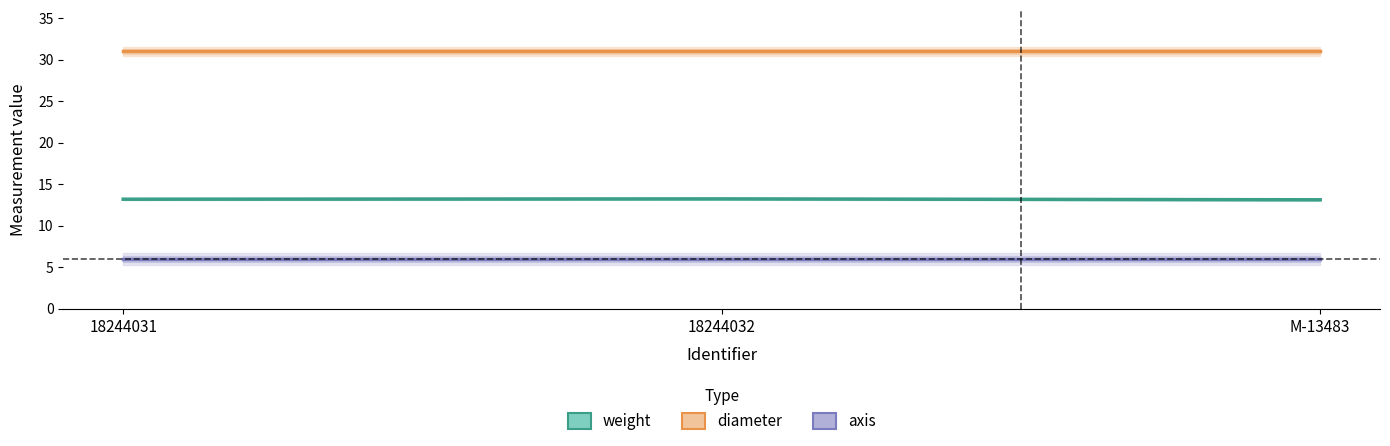

How many distinct data groups are displayed?

3